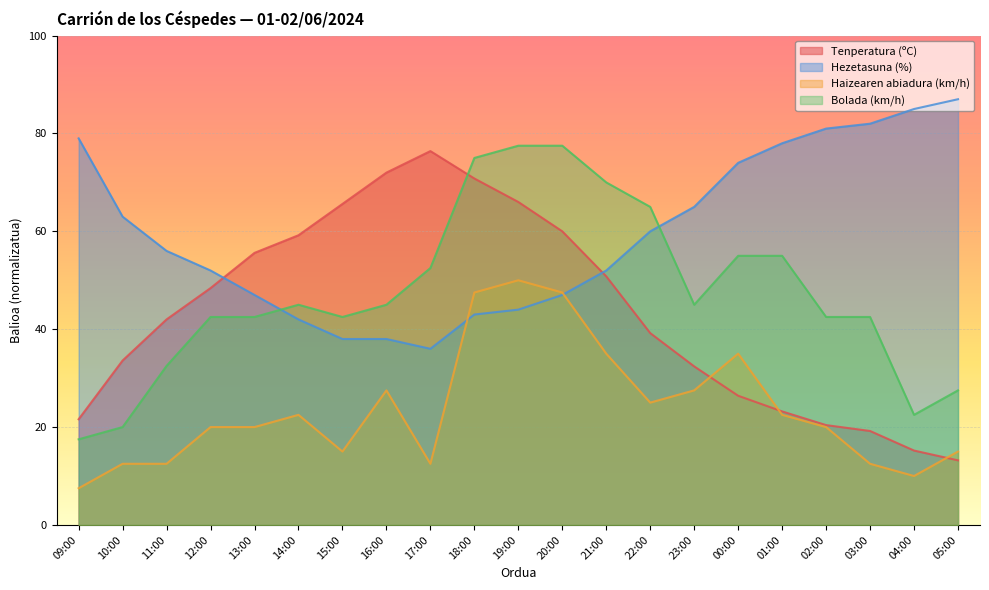

At which label is Haizearen abiadura (km/h) closest to 28?

16:00